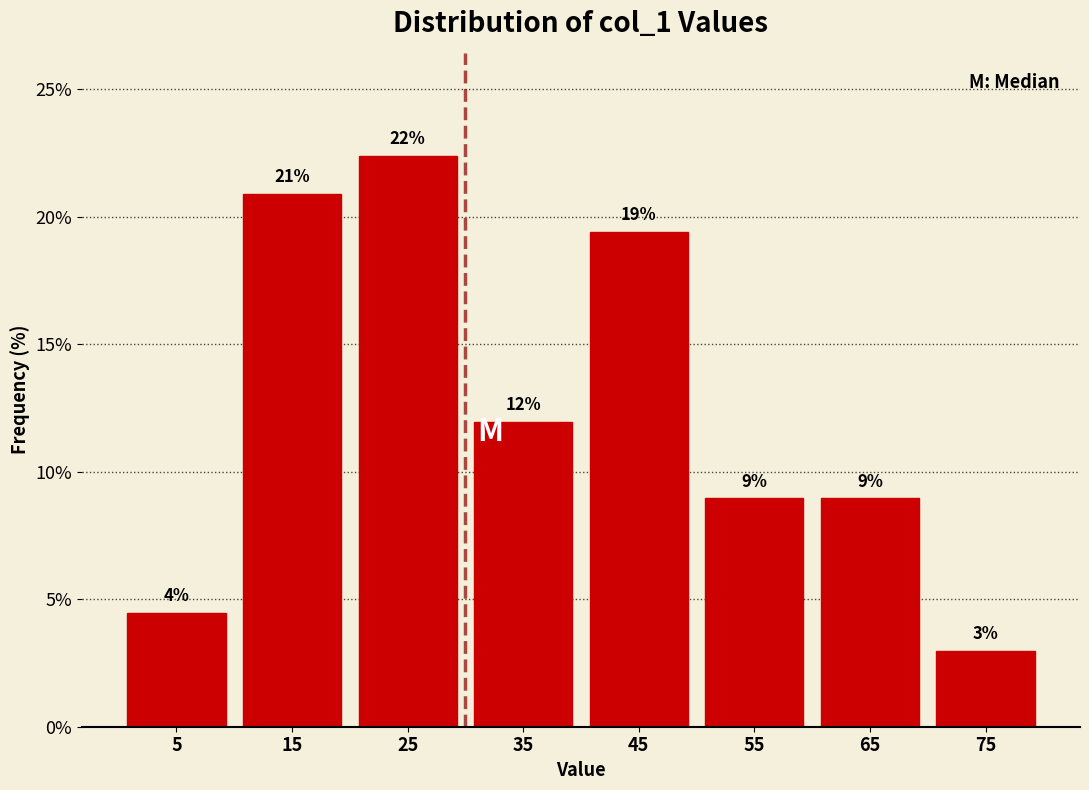

Over which range of the x-axis is the bar tallest?

20 to 30